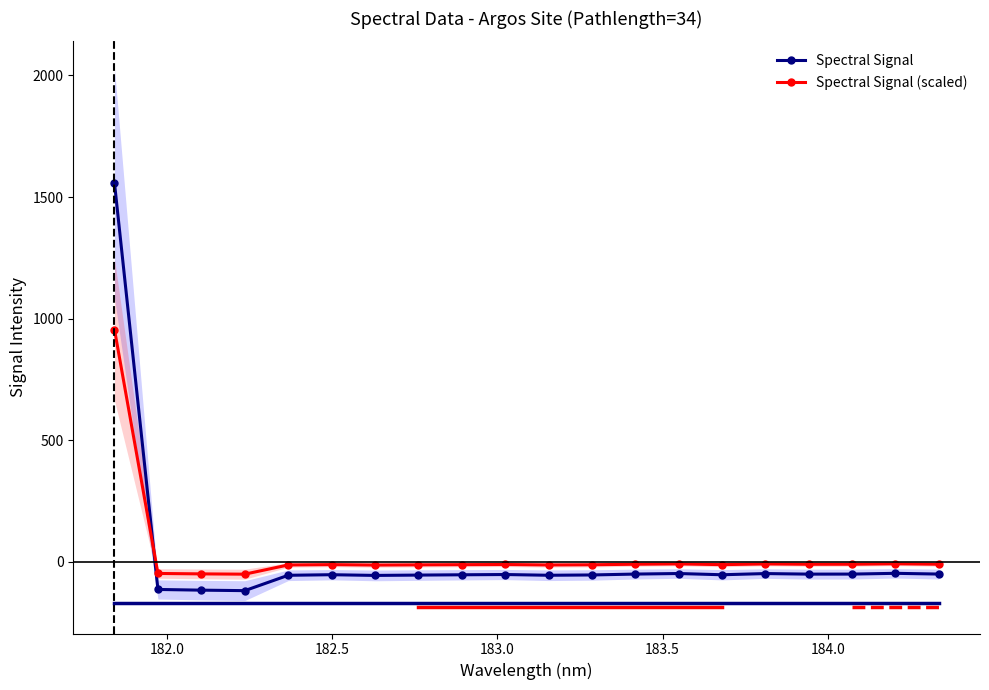

What is the minimum value for Spectral Signal?

-119.4